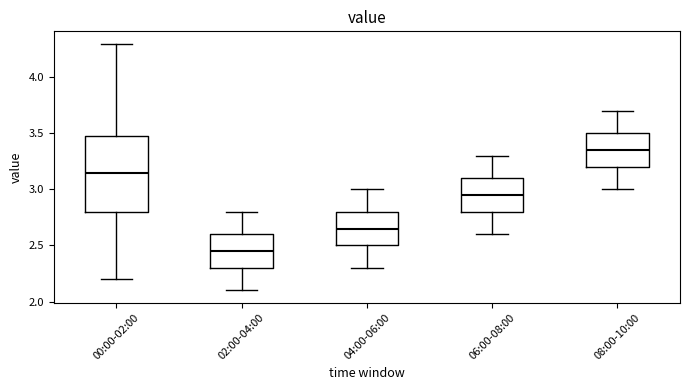

Reading left to right, transcribe this box plot: for each box, give where its median line is, the range the box spans, and where its two whiskers end, as read against the y-axis. The values are not printed on the chart, so give them approximately, as read against the axis.

00:00-02:00: median 3.15, box 2.80 to 3.50, whiskers 2.20 to 4.30
02:00-04:00: median 2.45, box 2.30 to 2.60, whiskers 2.10 to 2.80
04:00-06:00: median 2.65, box 2.50 to 2.80, whiskers 2.30 to 3.00
06:00-08:00: median 2.95, box 2.80 to 3.10, whiskers 2.60 to 3.30
08:00-10:00: median 3.35, box 3.20 to 3.50, whiskers 3.00 to 3.70